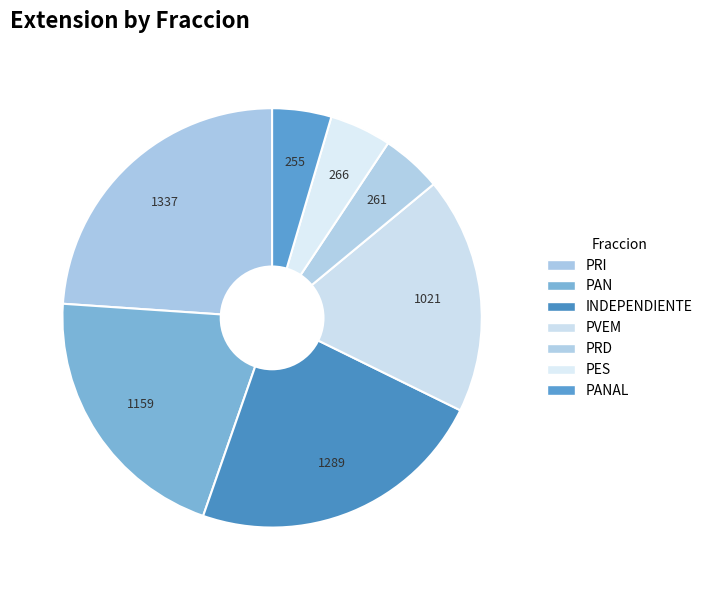

Does any single category account for the majority?

No